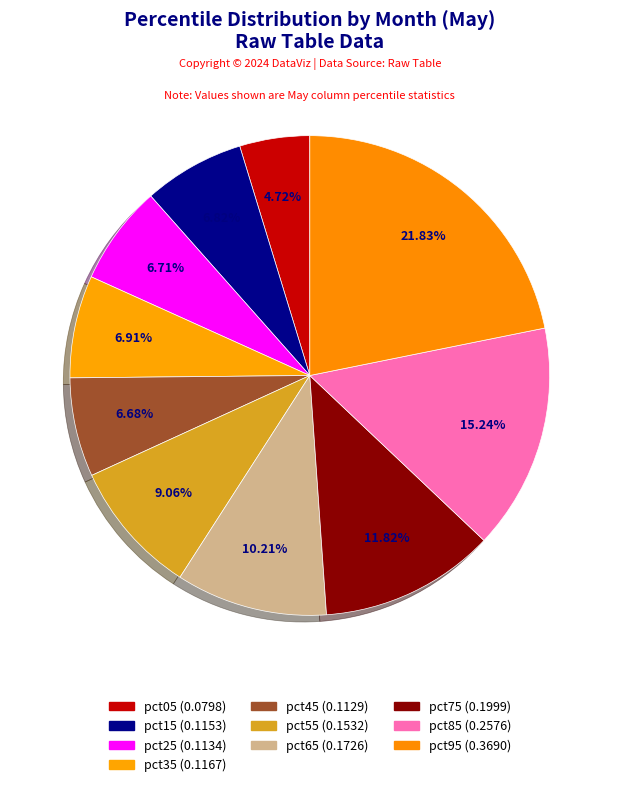

What percentage is the pct25 slice, to the nearest percent?

7%